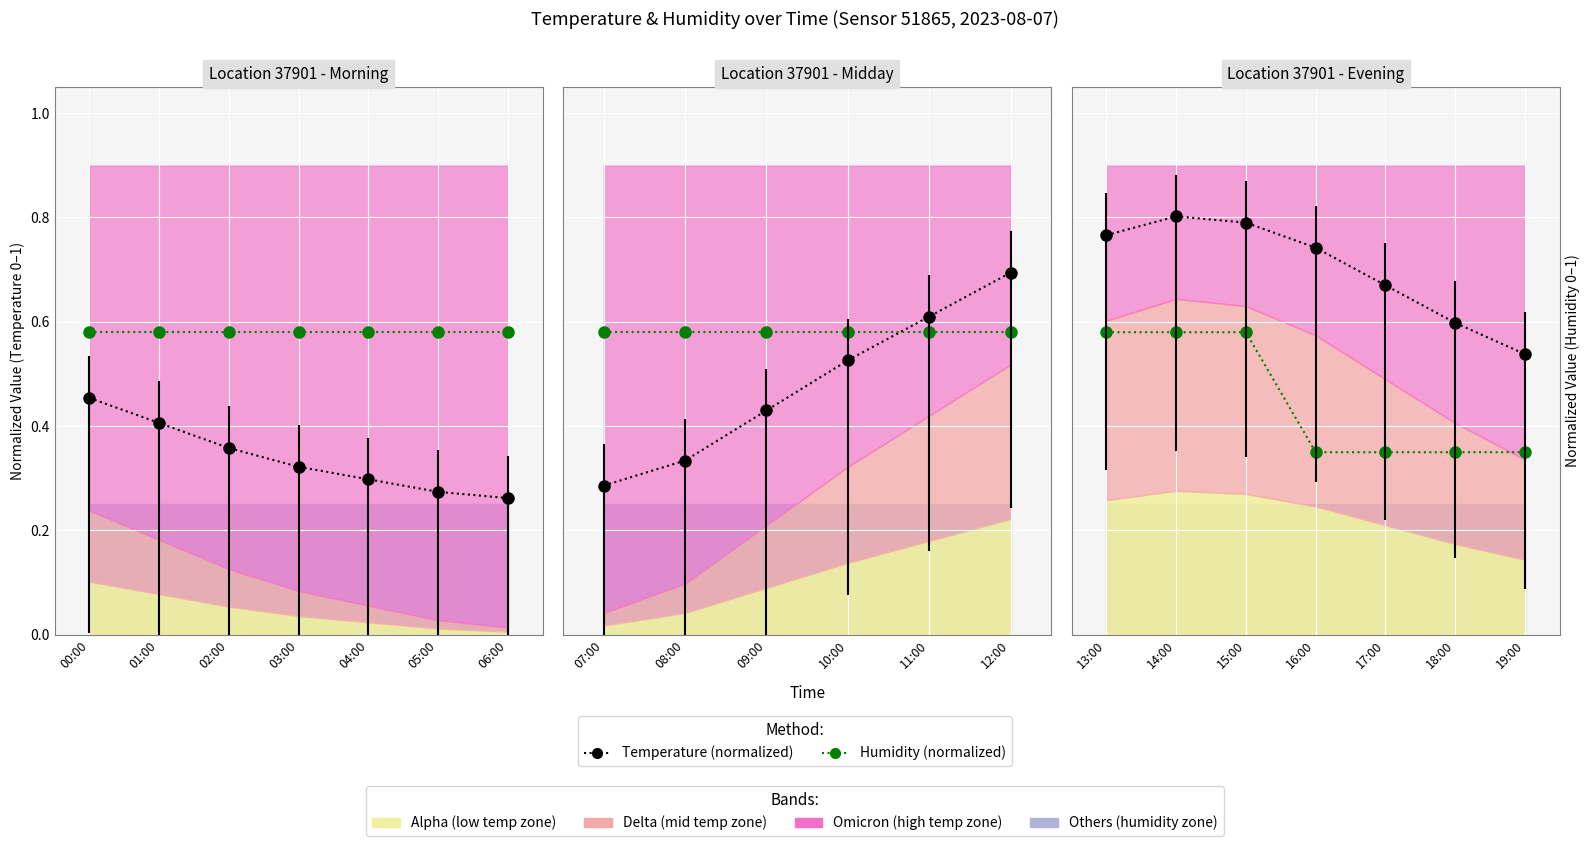

True or false: Humidity (normalized) has more than 1 points higher than both neighbors.

False